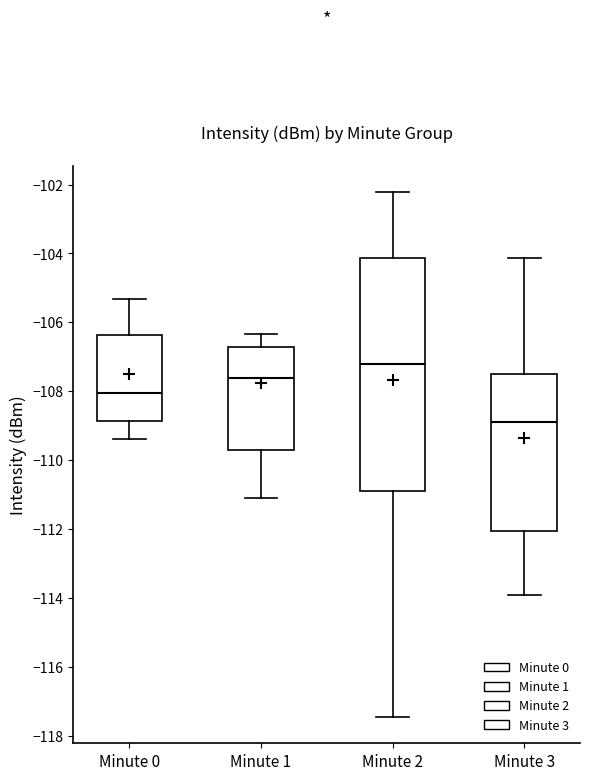

Which box has the highest median line?

Minute 2